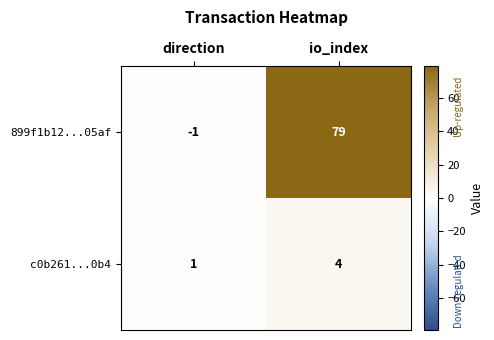

At which label is 899f1b12...05af closest to 39?

direction